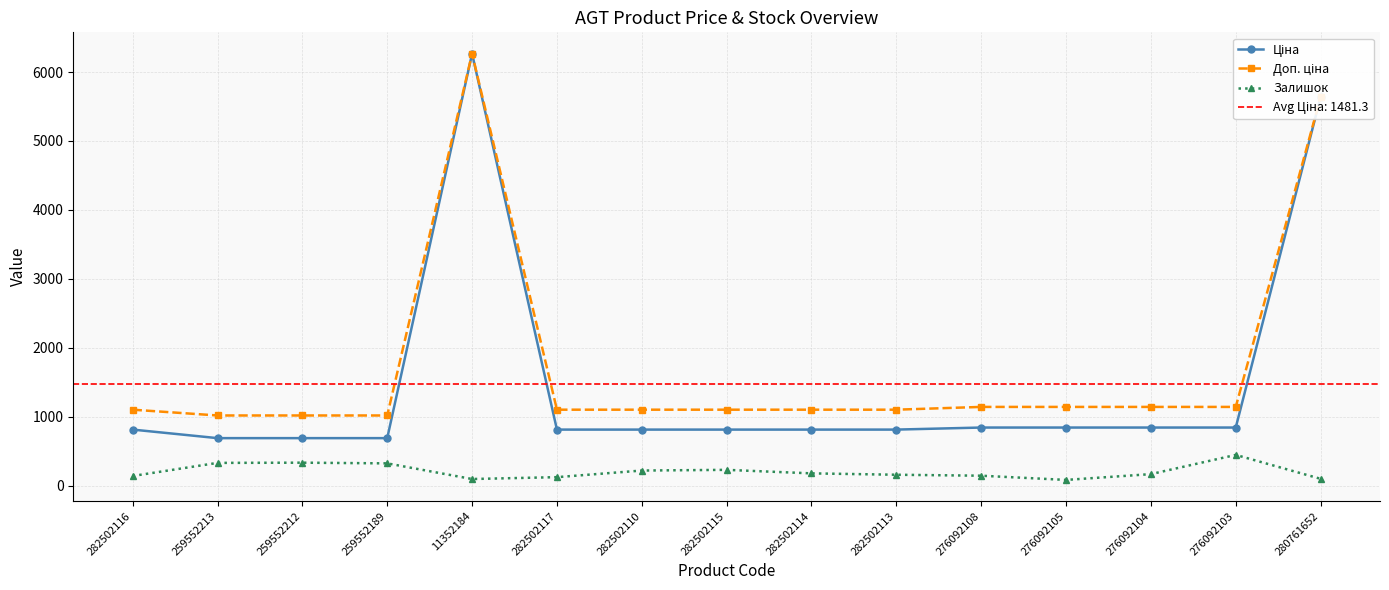

Which label corresponds to the smallest value in the chart?

276092105